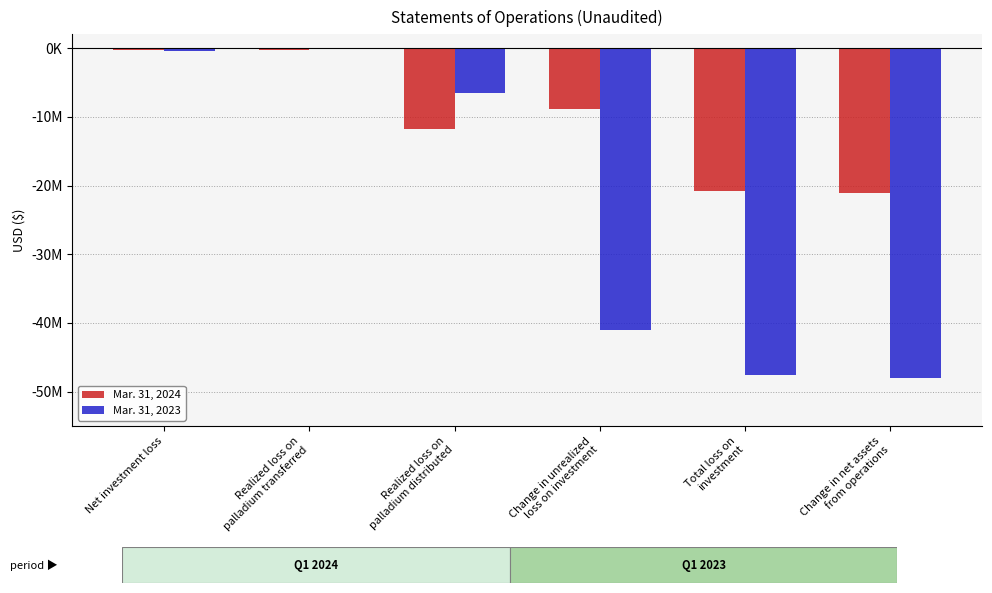

List the labels in order of Mar. 31, 2024 value, smallest first.

Change in net assets
from operations, Total loss on
investment, Realized loss on
palladium distributed, Change in unrealized
loss on investment, Net investment loss, Realized loss on
palladium transferred